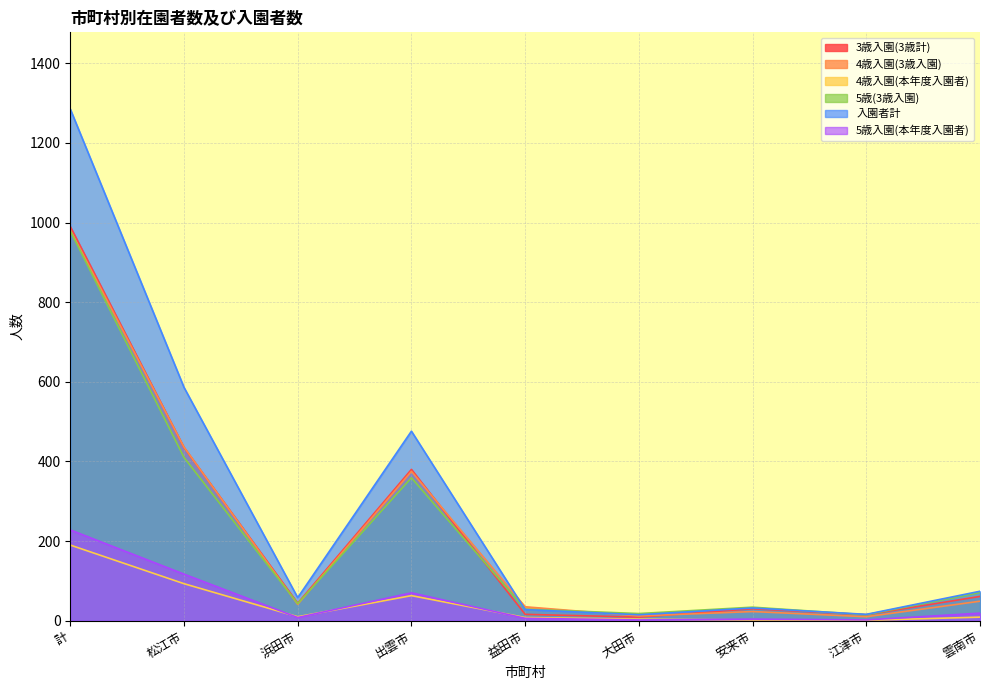

Rank the series at 浜田市 from highest to lowest value.

入園者計, 3歳入園(3歳計), 5歳(3歳入園), 4歳入園(3歳入園), 4歳入園(本年度入園者), 5歳入園(本年度入園者)